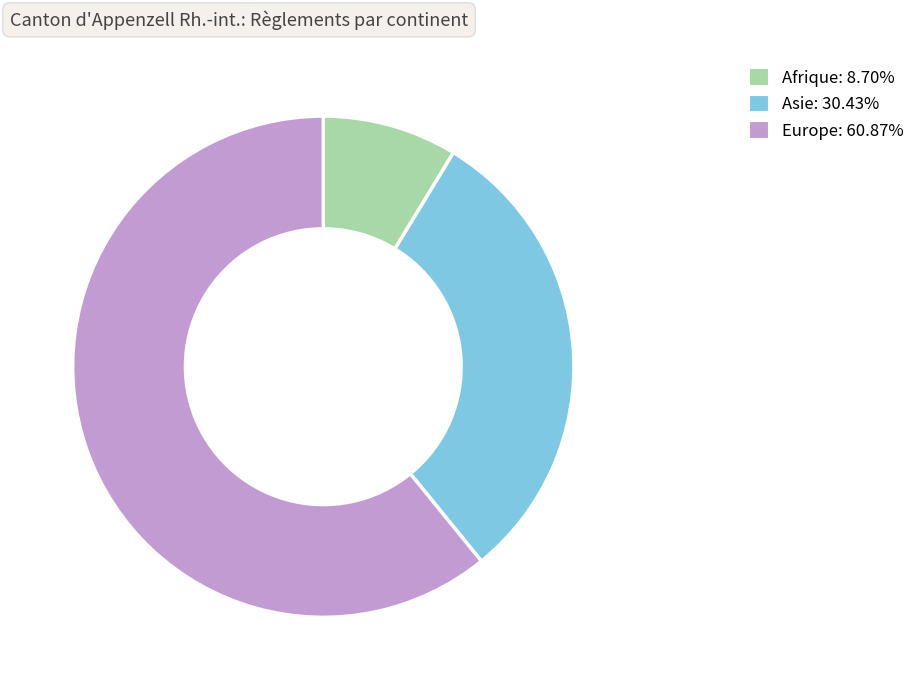

Which slice is the smallest?

Afrique